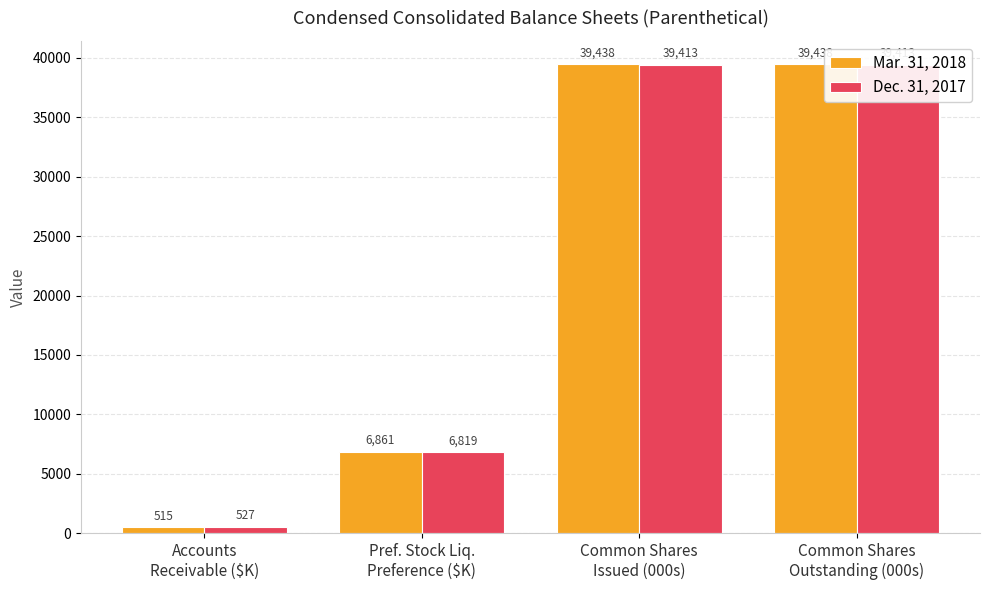

The value of Dec. 31, 2017 at Pref. Stock Liq.
Preference ($K) is 6819. True or false?

True